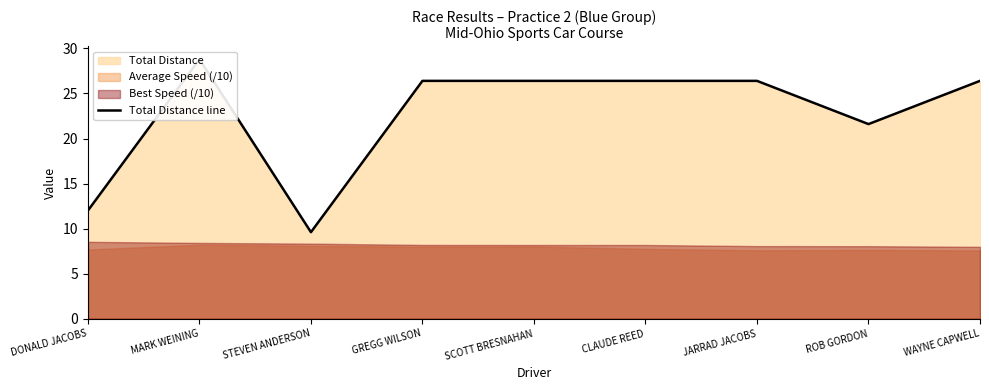

What is the minimum value shown in the chart?

9.6